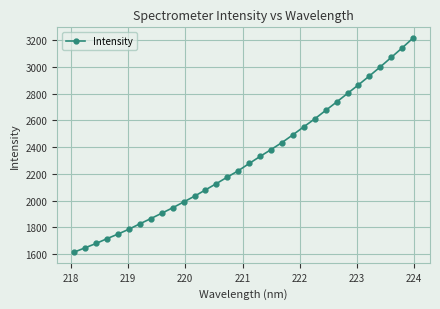

What is the difference between the second highest and second lowest values?

1493.8